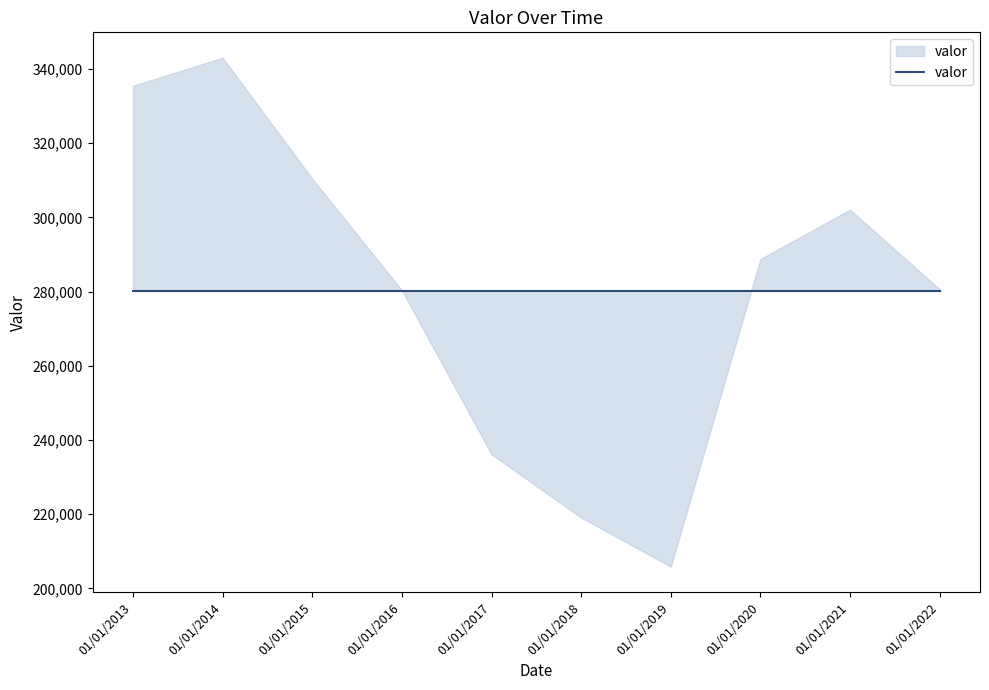

Is it true that the value at 01/01/2022 is 280634?

True